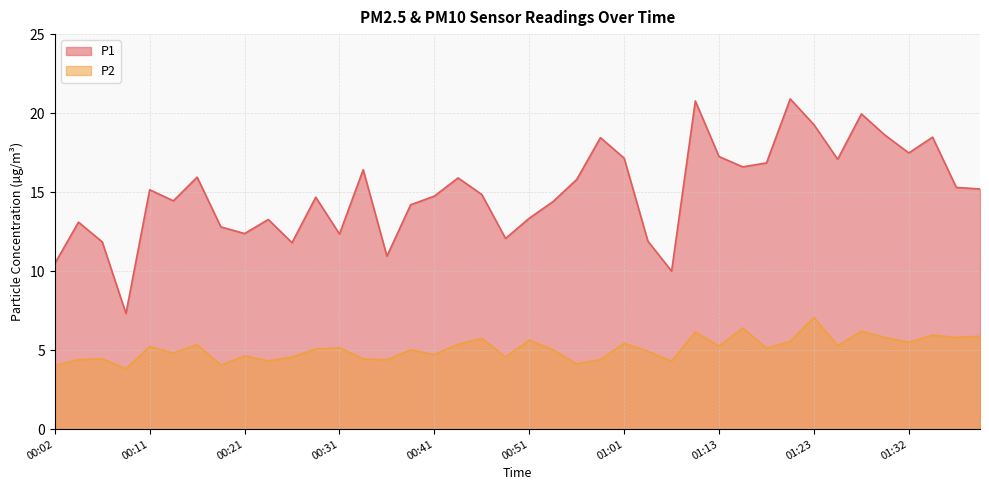

Reading left to right, transcribe all the data shown in this chart.

P1: 00:02=10.5	00:04=13.1	00:06=11.8	00:09=7.3	00:11=15.2	00:14=14.4	00:16=15.9	00:19=12.8	00:21=12.4	00:24=13.3	00:26=11.8	00:28=14.7	00:31=12.3	00:33=16.4	00:36=10.9	00:38=14.2	00:41=14.8	00:43=15.9	00:46=14.8	00:48=12.1	00:51=13.3	00:53=14.4	00:56=15.8	00:58=18.4	01:01=17.1	01:06=11.9	01:08=10.0	01:10=20.8	01:13=17.2	01:15=16.6	01:18=16.9	01:20=20.9	01:23=19.3	01:25=17.1	01:28=19.9	01:30=18.6	01:32=17.5	01:35=18.5	01:37=15.3	01:40=15.2
P2: 00:02=4.0	00:04=4.4	00:06=4.5	00:09=3.8	00:11=5.2	00:14=4.8	00:16=5.3	00:19=4.0	00:21=4.6	00:24=4.3	00:26=4.6	00:28=5.1	00:31=5.2	00:33=4.5	00:36=4.4	00:38=5.0	00:41=4.7	00:43=5.4	00:46=5.8	00:48=4.6	00:51=5.6	00:53=5.0	00:56=4.1	00:58=4.4	01:01=5.4	01:06=4.9	01:08=4.3	01:10=6.2	01:13=5.2	01:15=6.4	01:18=5.1	01:20=5.5	01:23=7.1	01:25=5.3	01:28=6.2	01:30=5.8	01:32=5.5	01:35=6.0	01:37=5.8	01:40=5.9